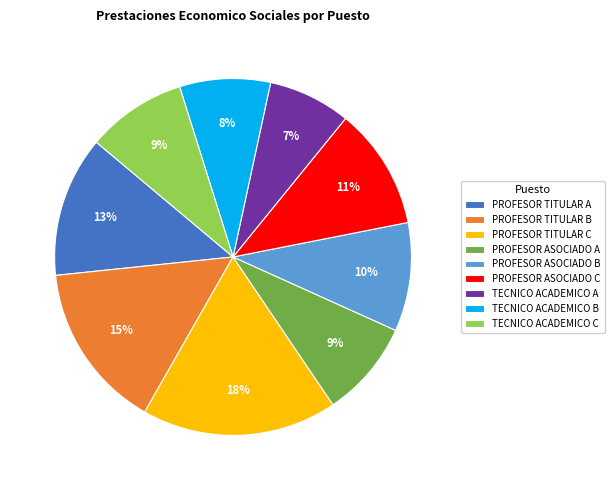

Which has a higher value, PROFESOR TITULAR A or TECNICO ACADEMICO C?

PROFESOR TITULAR A